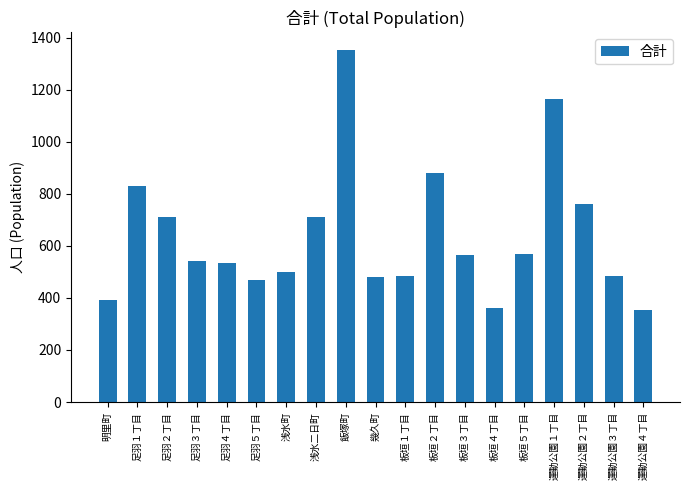

Which has a higher value, 足羽４丁目 or 足羽１丁目?

足羽１丁目